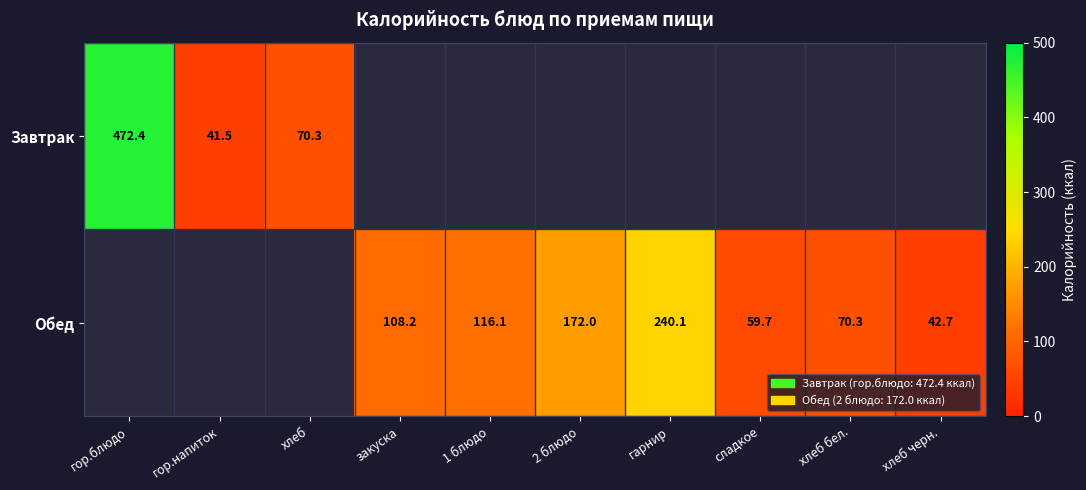

The value of Обед at 1 блюдо is 116.1. True or false?

True